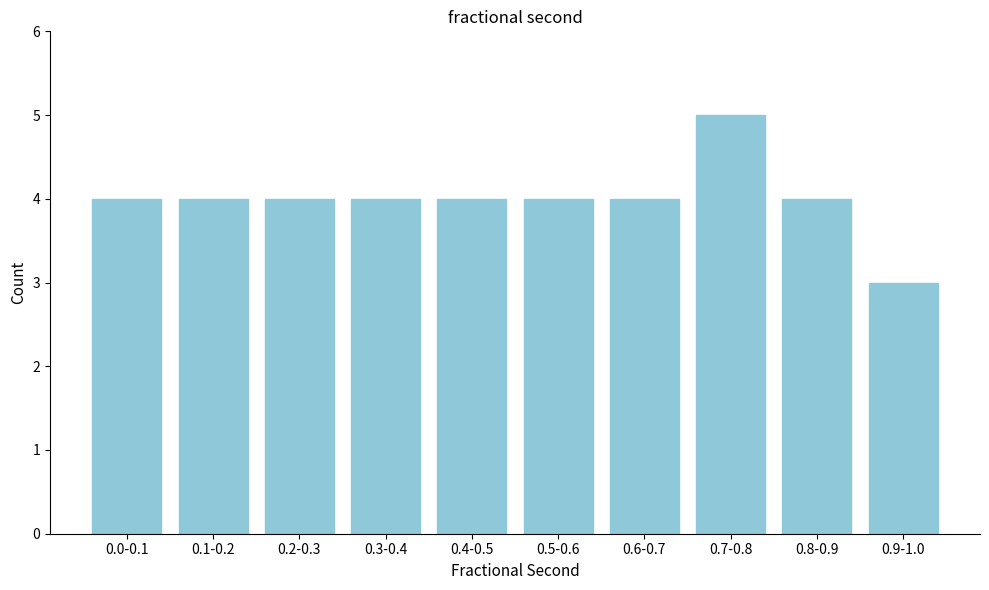

Reading right to left, list all the values displayed in this chart.

3	4	5	4	4	4	4	4	4	4